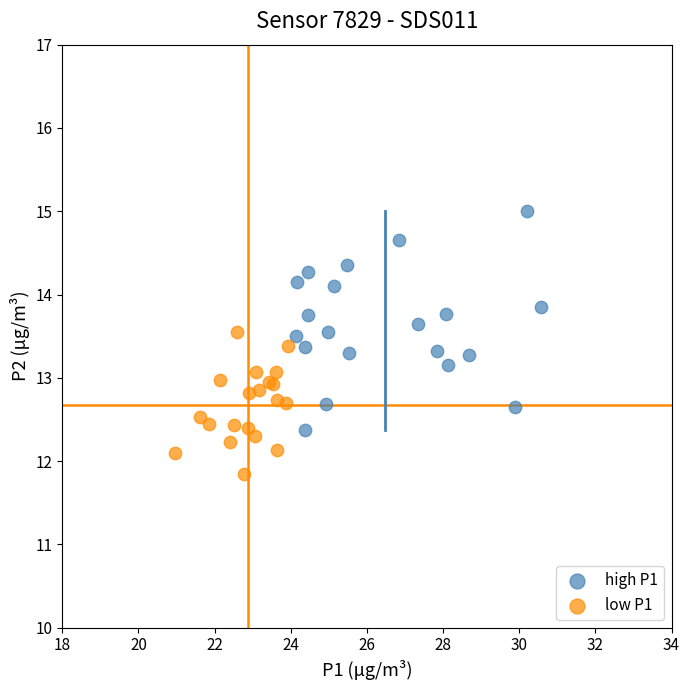

Which series contains the lowest Y value?

low P1